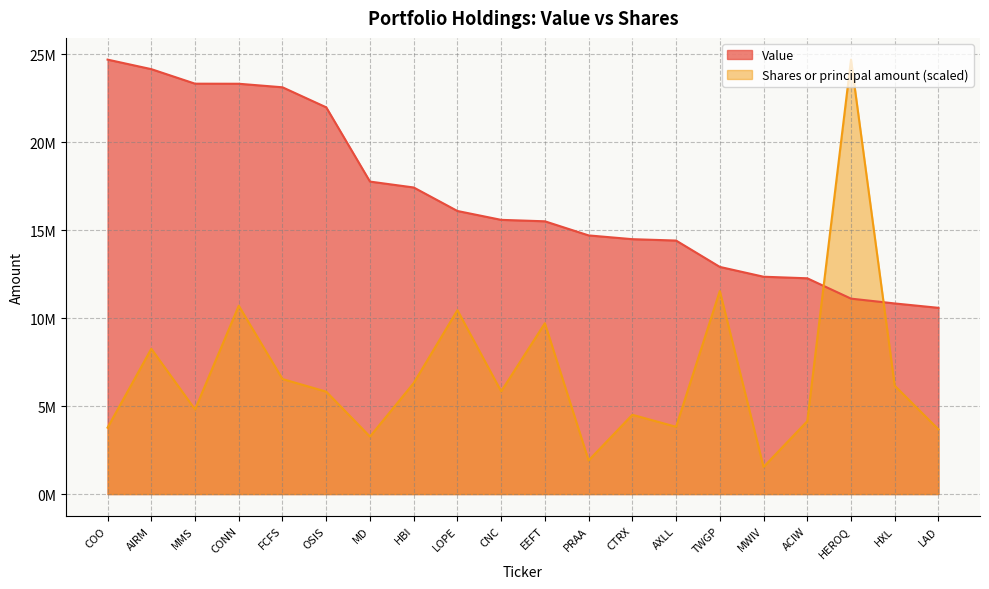

Which series changed the most between EEFT and AXLL?

Shares or principal amount (scaled)